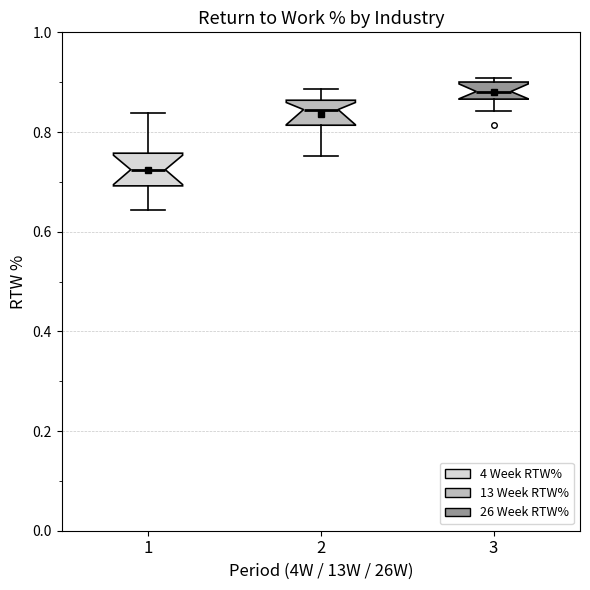

Which box has the lowest median line?

1